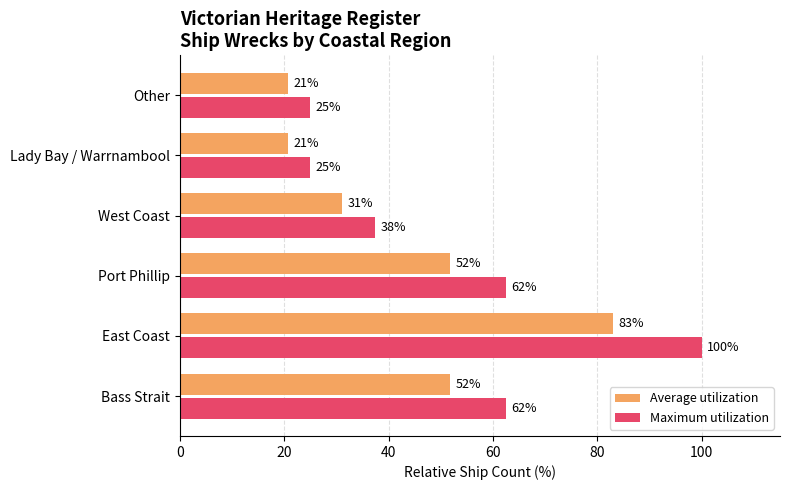

How many values in the Average utilization series exceed 51?

3